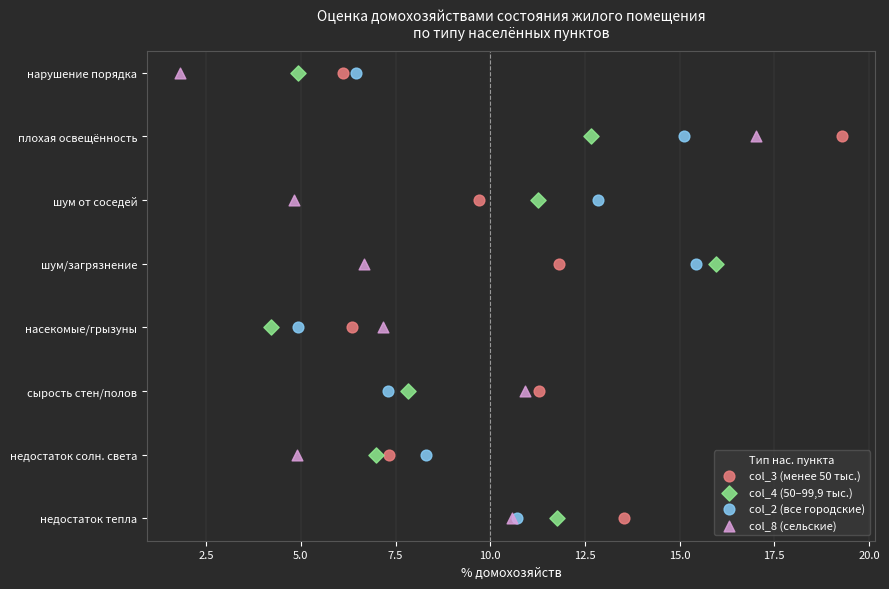

What are all the series names shown in the legend?

col_3 (менее 50 тыс.), col_4 (50–99,9 тыс.), col_2 (все городские), col_8 (сельские)